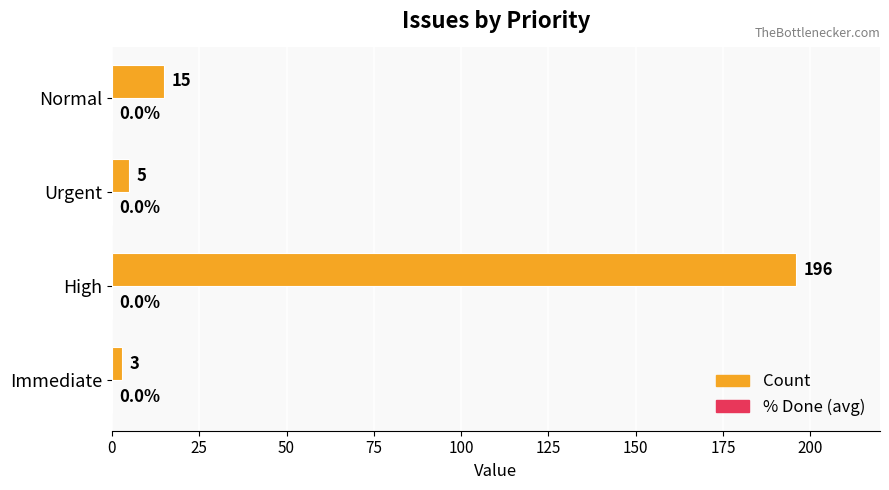

What is the greatest value displayed?

196